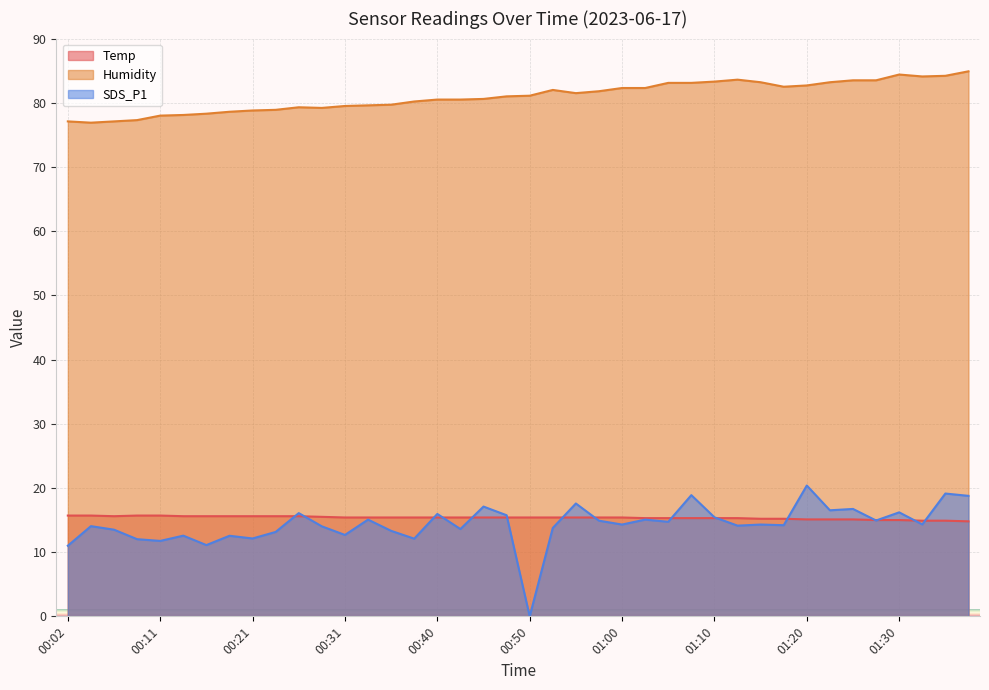

What is the total value across all series at 00:33?

110.1